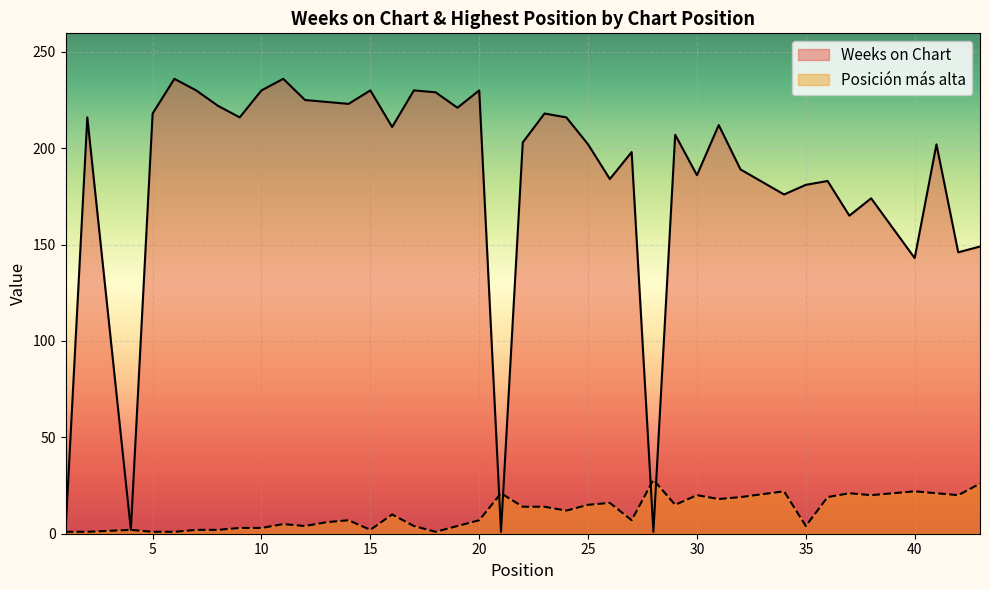

The Posicion mas alta series shows 21 at 37. True or false?

True